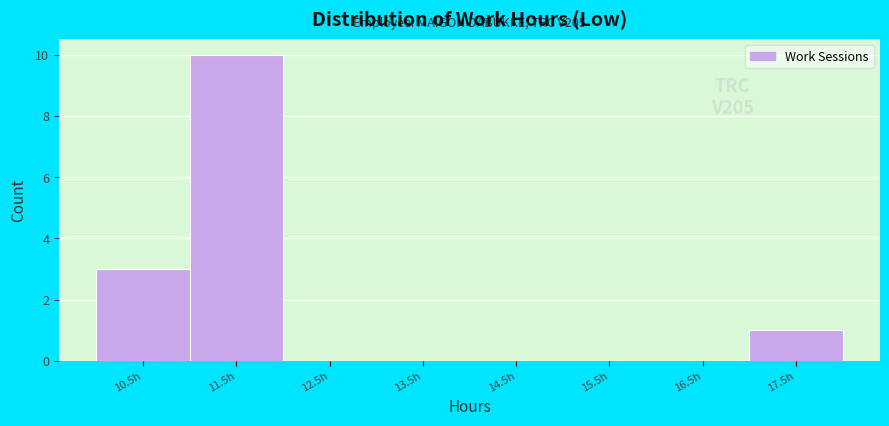

Reading left to right, extract all data points from this chart.

10.5h=3	11.5h=10	12.5h=0	13.5h=0	14.5h=0	15.5h=0	16.5h=0	17.5h=1